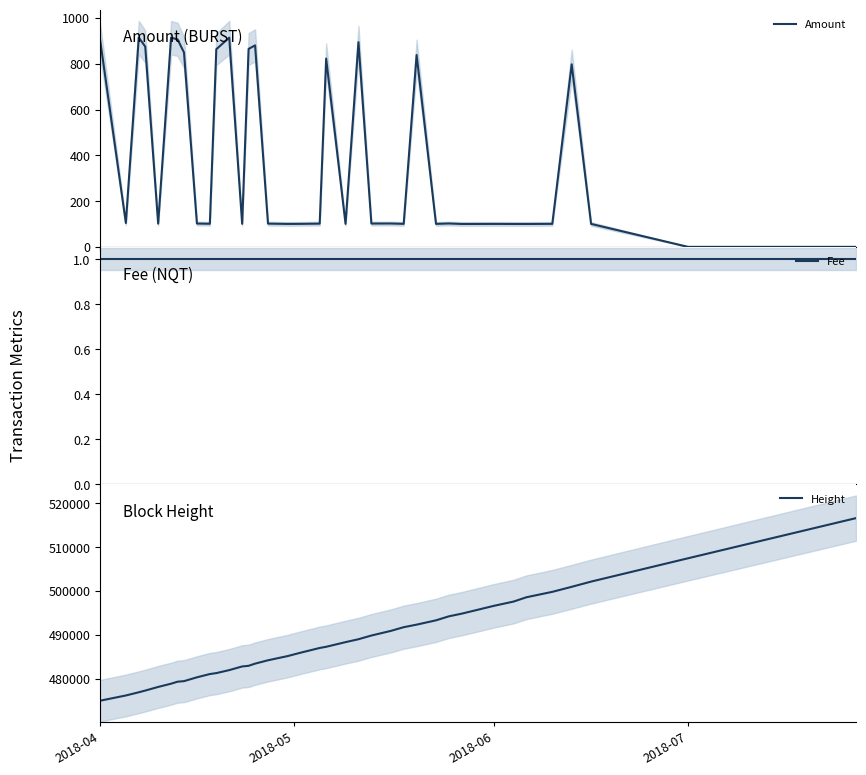

Reading left to right, transcribe all the data shown in this chart.

Amount: 907.4	104.2	914.2	875.0	101.4	913.6	906.6	849.0	101.8	100.9	863.2	913.9	100.6	864.6	880.1	101.5	100.2	100.5	101.5	822.4	100.5	894.1	101.8	102.0	100.5	838.0	100.4	102.1	100.0	100.3	100.1	100.0	100.5	797.3	100.2	0.0	0.0
Fee: 1.0	1.0	1.0	1.0	1.0	1.0	1.0	1.0	1.0	1.0	1.0	1.0	1.0	1.0	1.0	1.0	1.0	1.0	1.0	1.0	1.0	1.0	1.0	1.0	1.0	1.0	1.0	1.0	1.0	1.0	1.0	1.0	1.0	1.0	1.0	1.0	1.0
Height: 474940.0	476138.0	476868.0	477257.0	478086.0	478829.0	479283.0	479409.0	480284.0	481029.0	481244.0	481930.0	482763.0	482912.0	483408.0	484171.0	485117.0	485889.0	486983.0	487253.0	488315.0	488978.0	489824.0	490877.0	491728.0	492308.0	493295.0	494209.0	494823.0	496616.0	497572.0	498562.0	499795.0	500943.0	502134.0	507457.0	516626.0